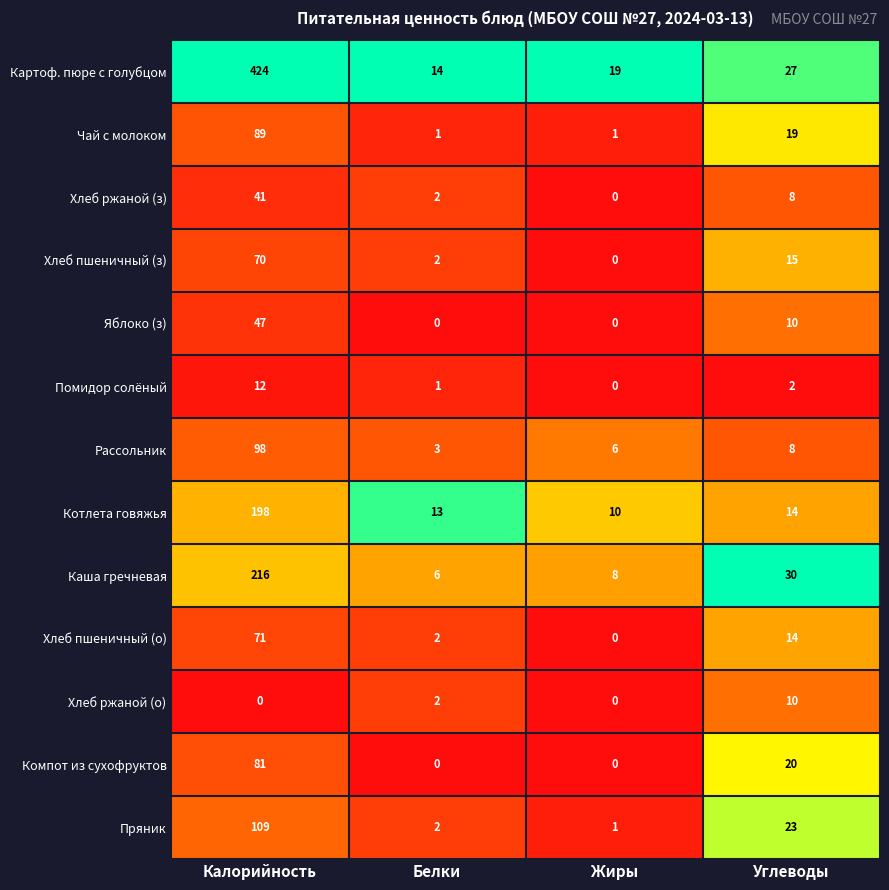

Where does the Каша гречневая series first go above 30?

Калорийность